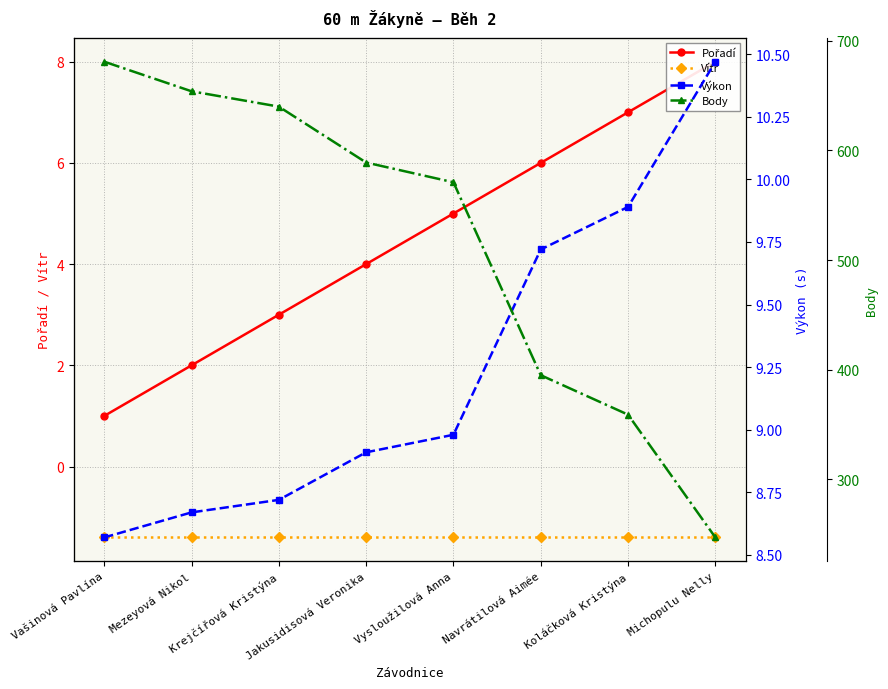

Count the number of categories in the chart.

8